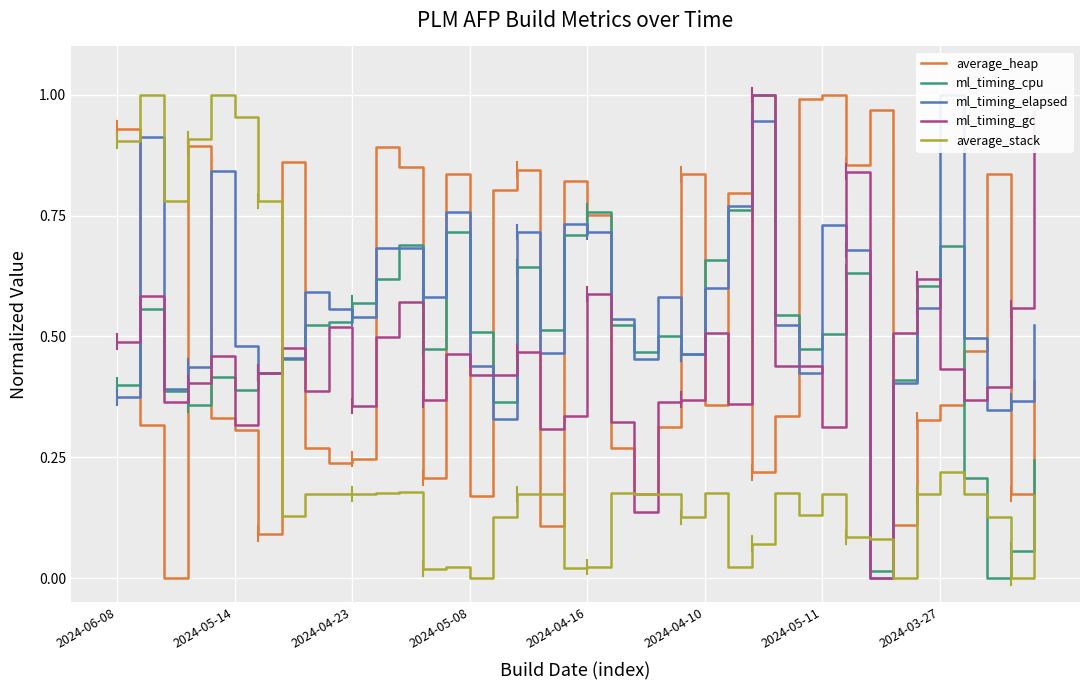

After their last crossing, which series has the higher values: ml_timing_gc or average_stack?

ml_timing_gc